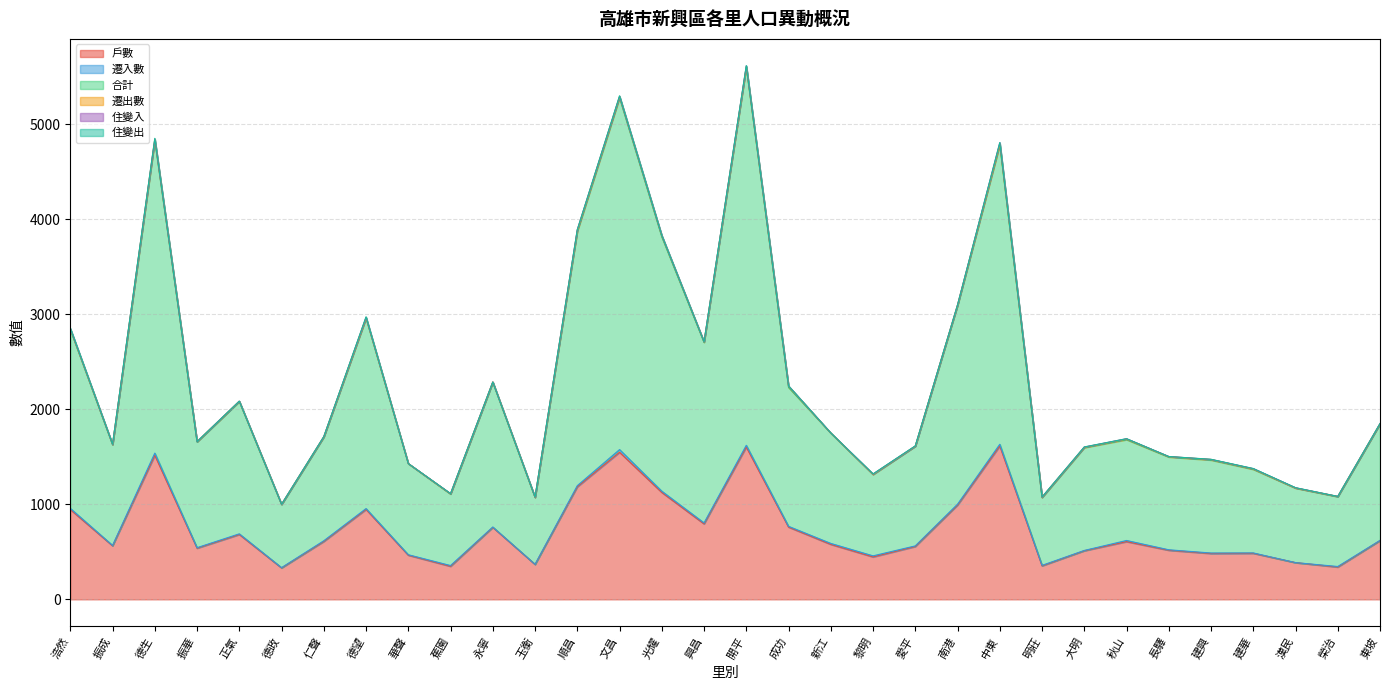

Between 永寧 and 長驛, which is larger?

永寧